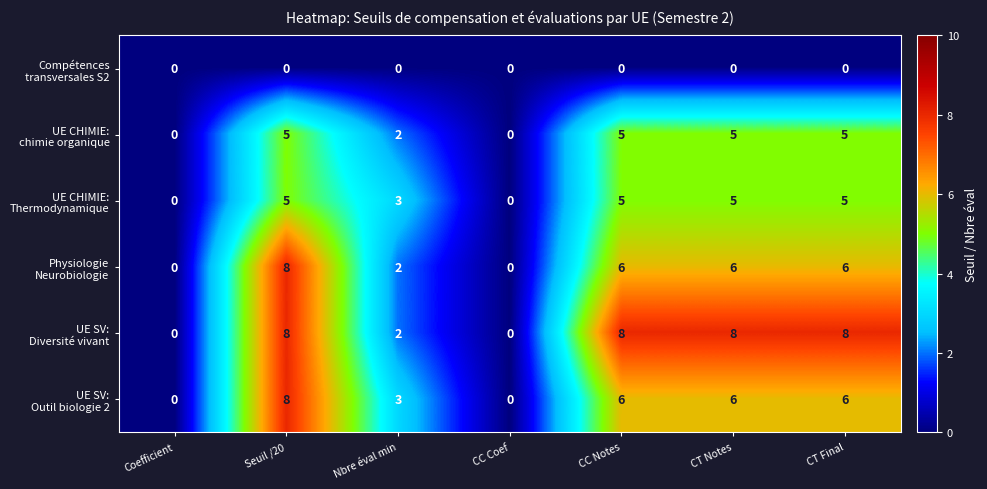

At how many categories does at least one series exceed 2?

5